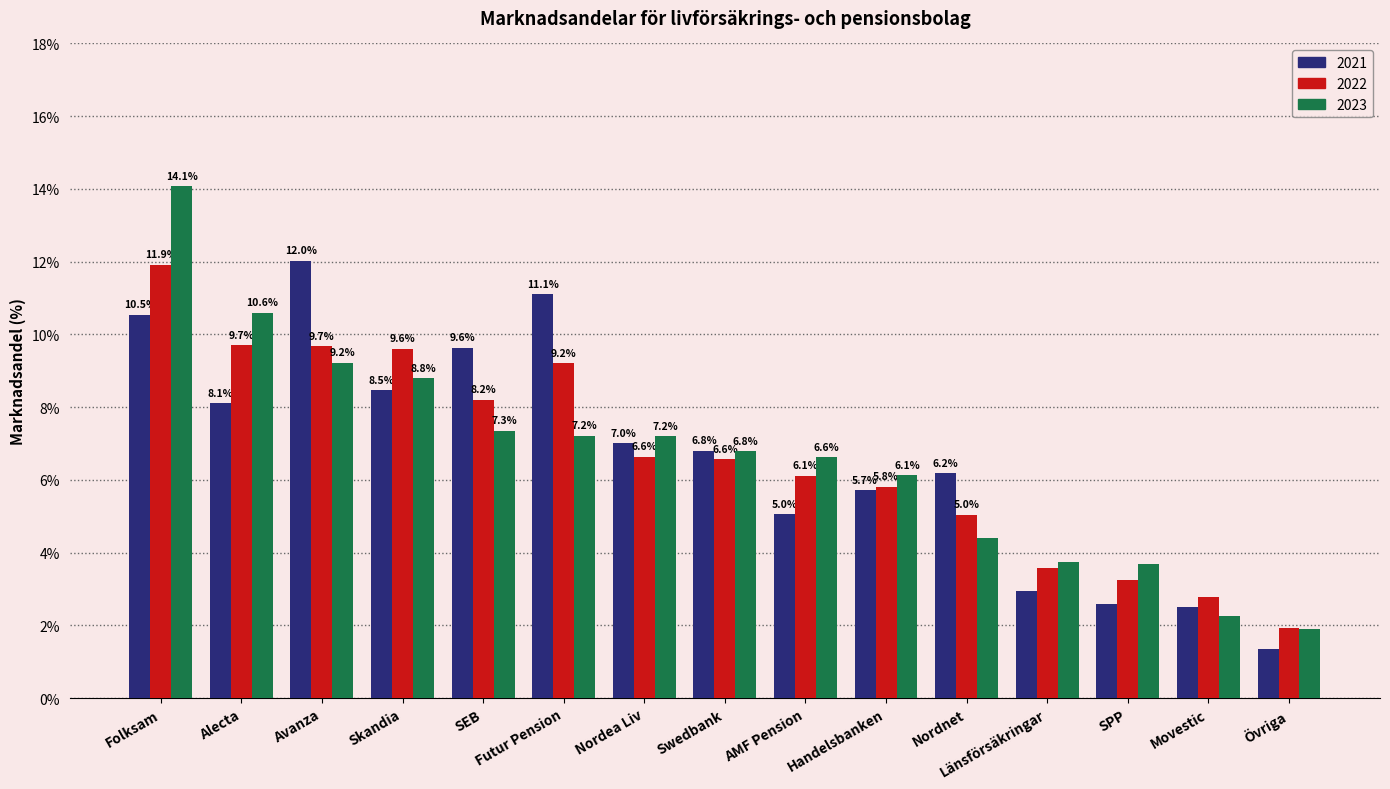

How many values in the 2023 series exceed 6?

10